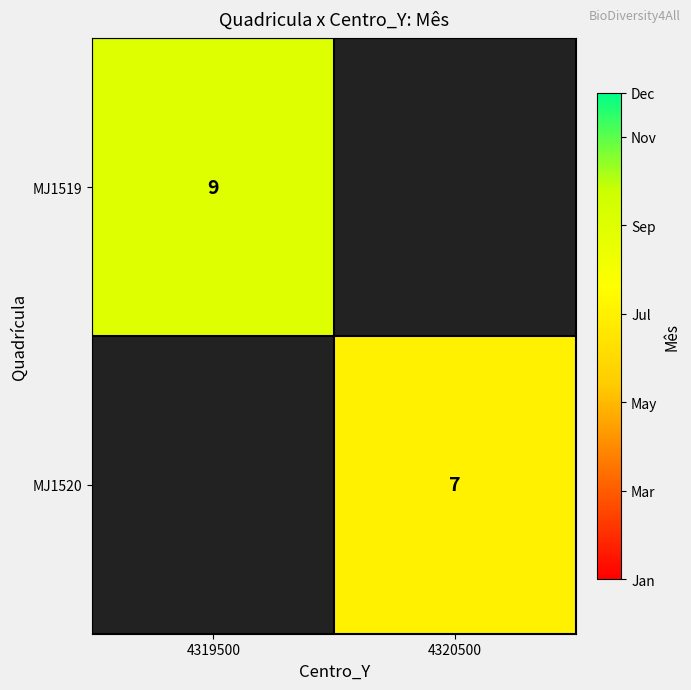

The MJ1519 series shows 6.0 at 4319500. True or false?

False